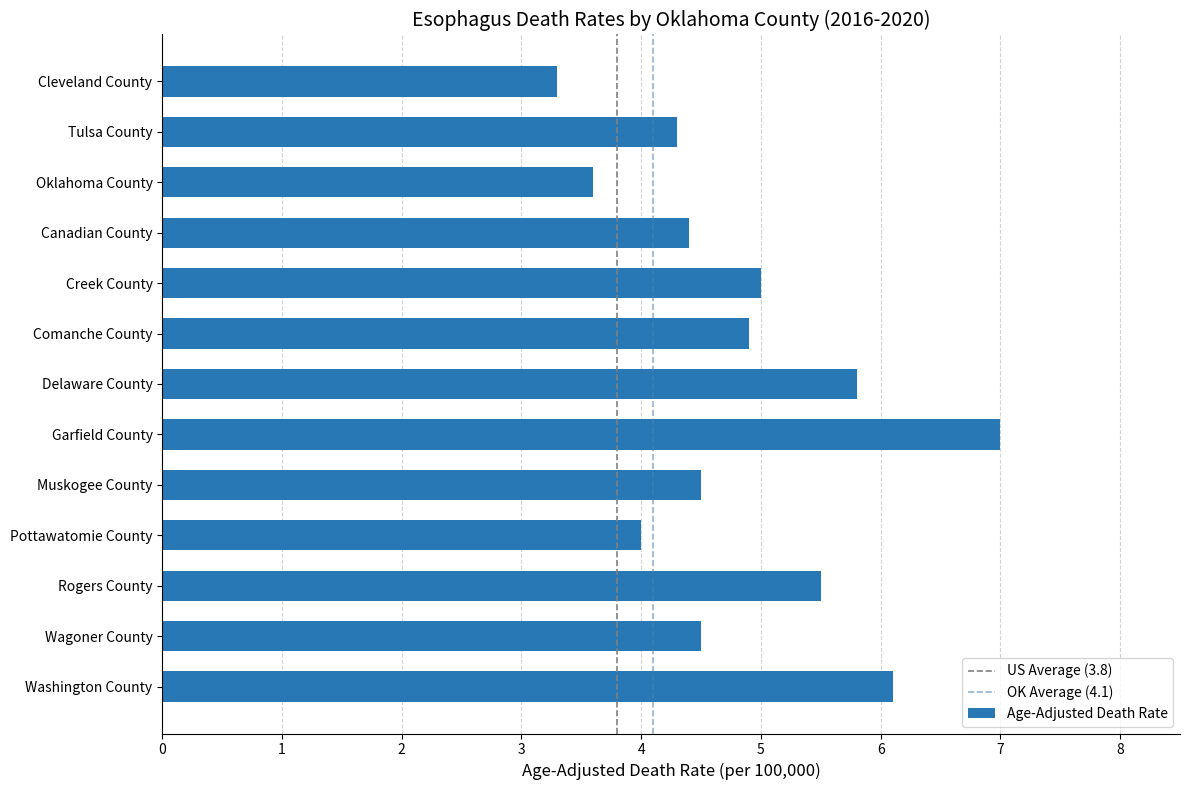

What is the difference between the maximum and minimum values?

3.7